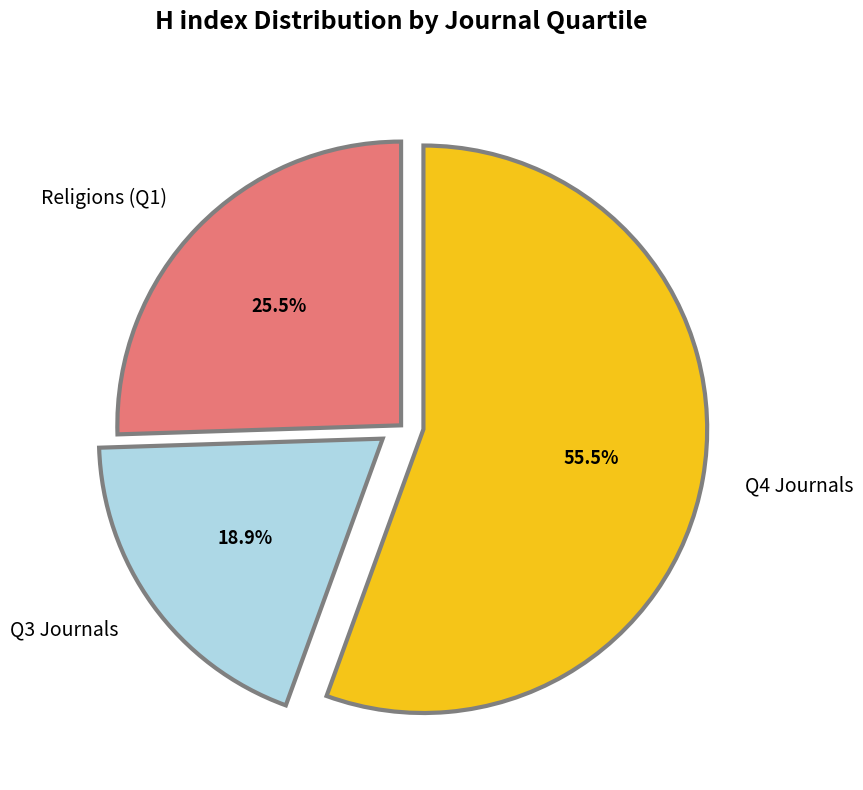

Combined, do Q4 Journals and Q3 Journals account for over 50%?

Yes